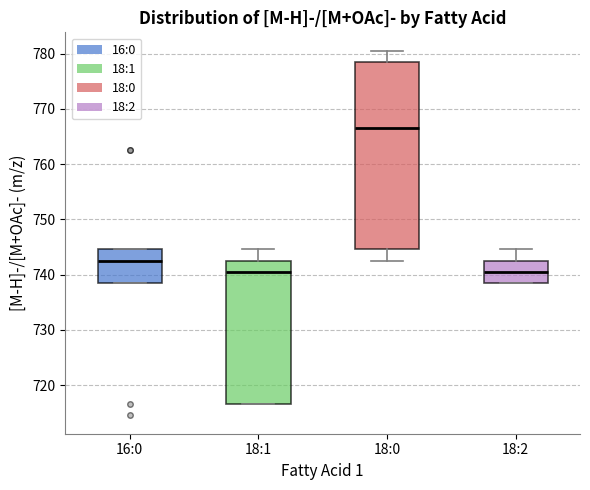

Which box's median line is the highest?

18:0